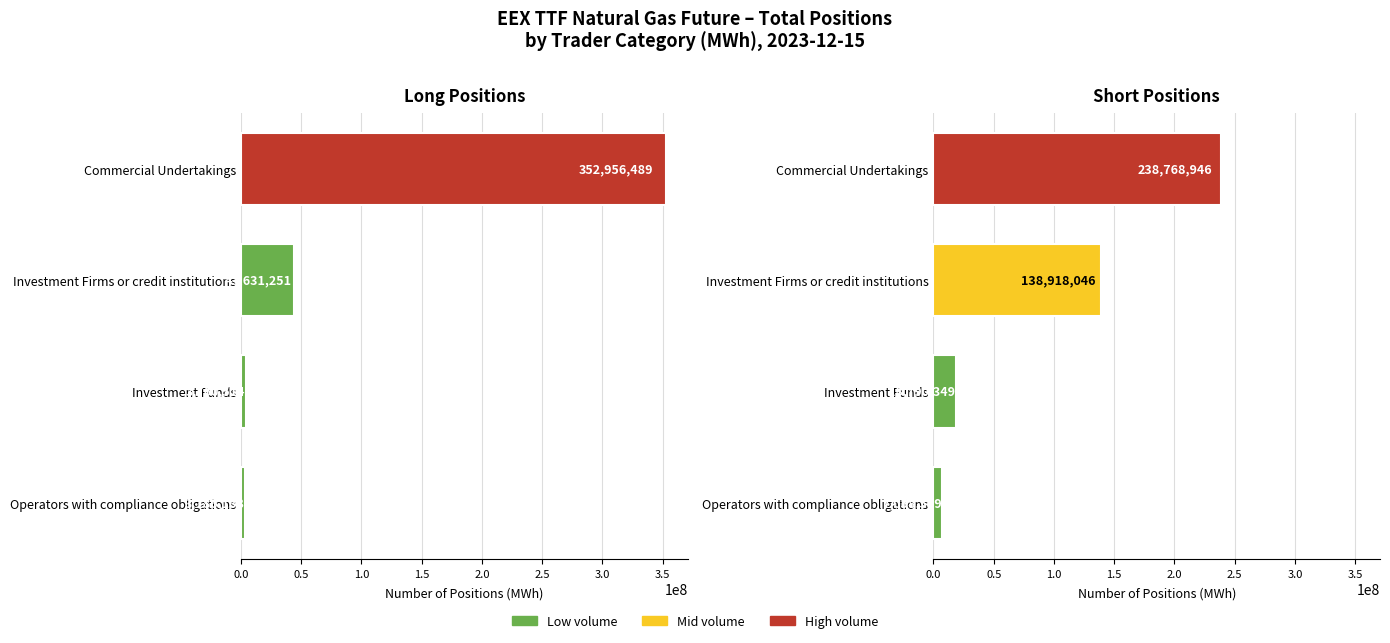

What position from the right is Operators with compliance obligations?

4